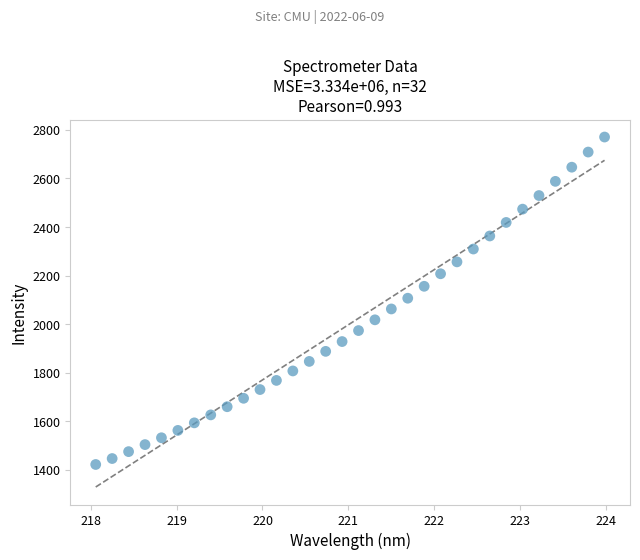

What is the range of X values (max minus min)?

5.9